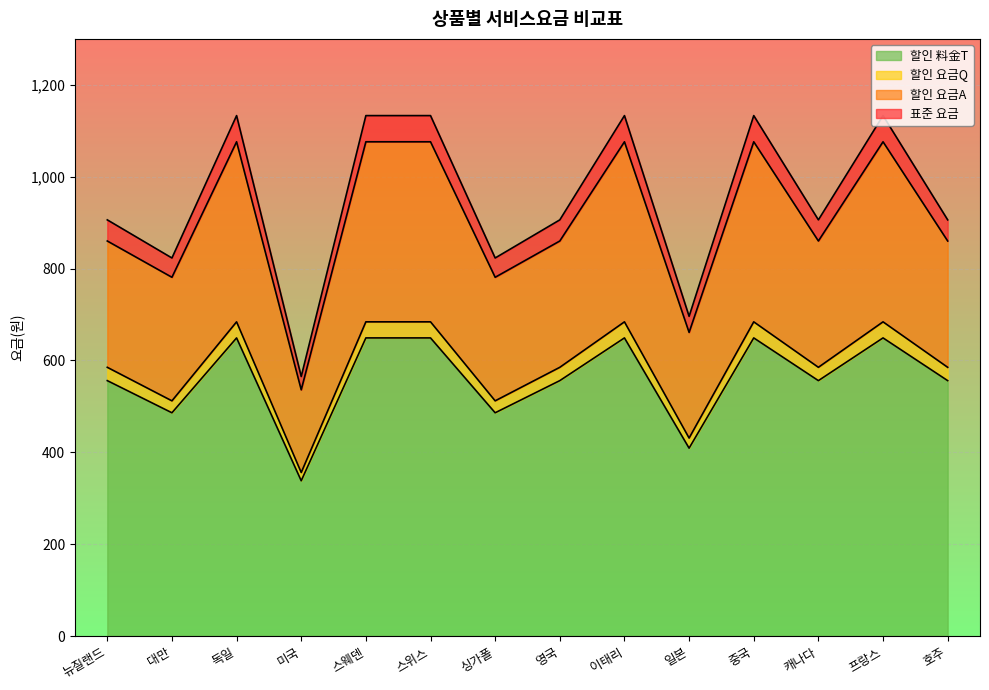

How many data points in 표준 요금 are less than 906?

4